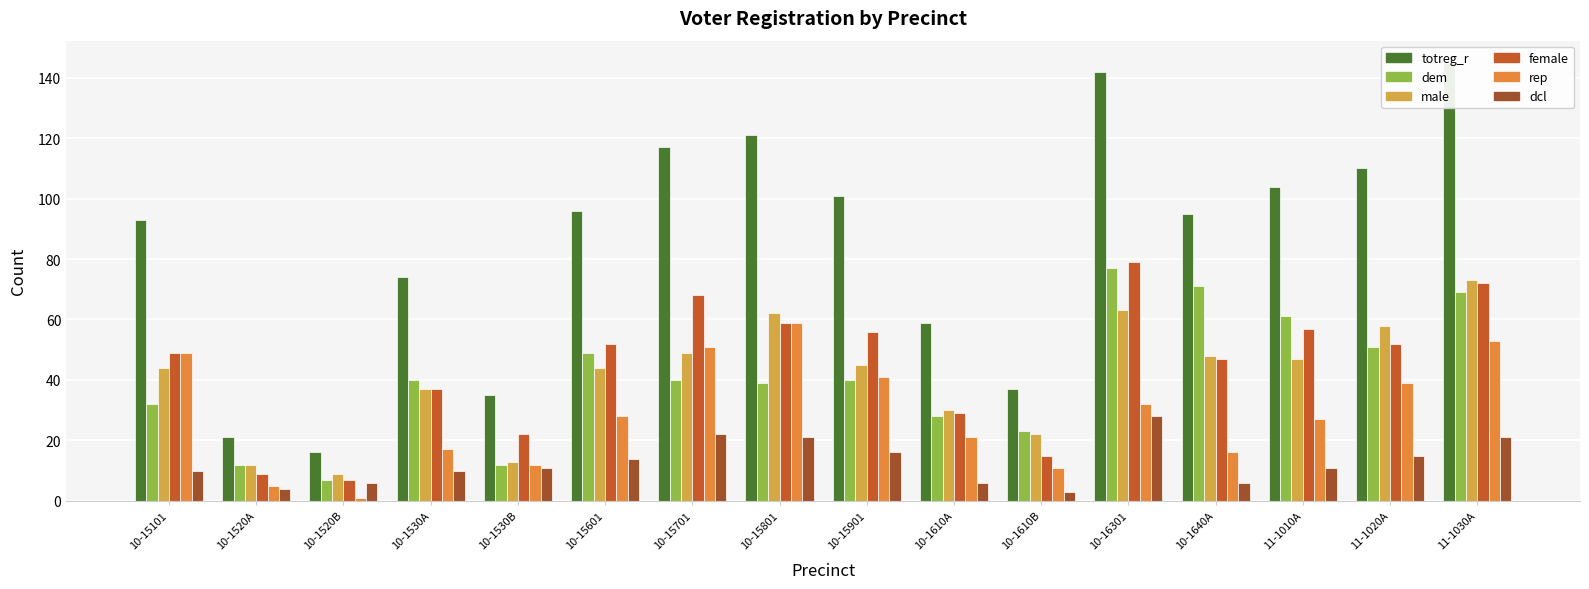

What is the label of the 8th bar from the left?

10-15801